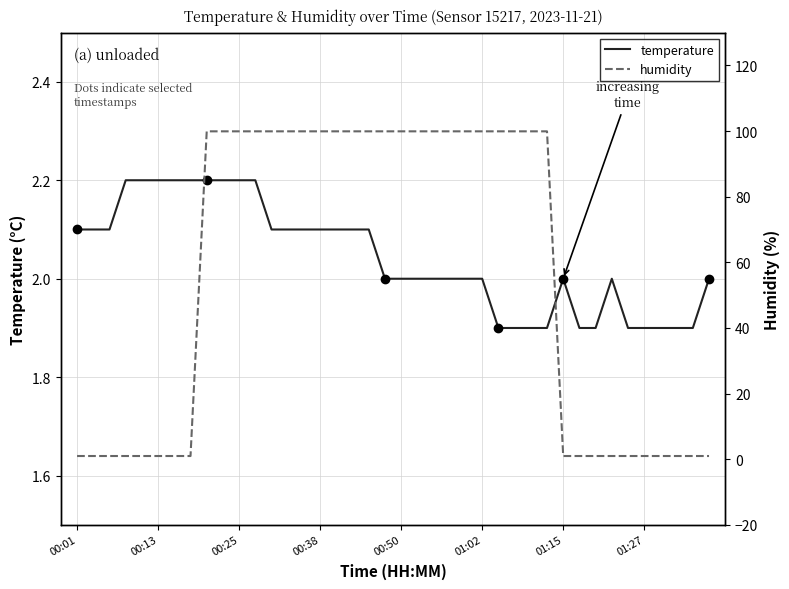

What is the minimum value for temperature?

1.9